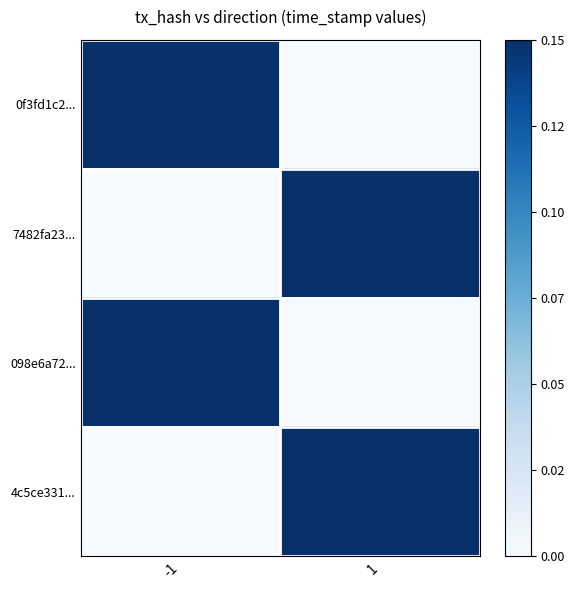

Which has a higher value, 1 or -1?

-1